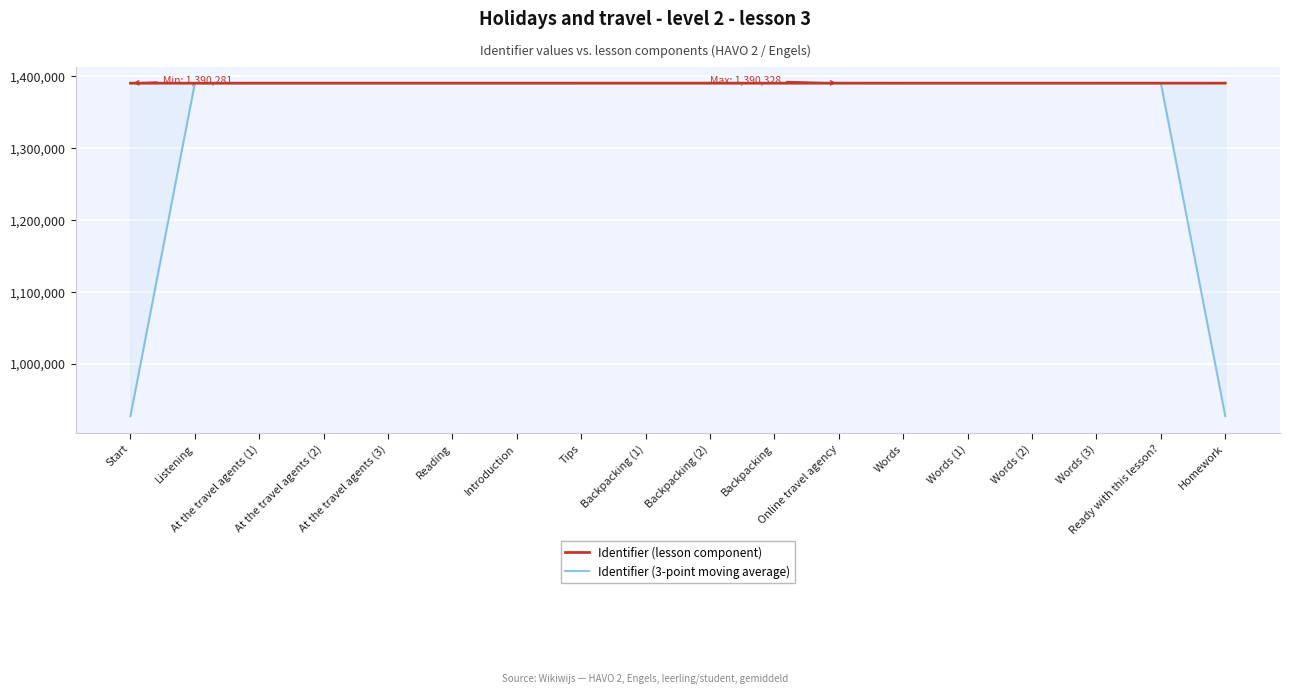

True or false: Identifier (3-point moving average) has a value of 1390308.0 at Ready with this lesson?.

True